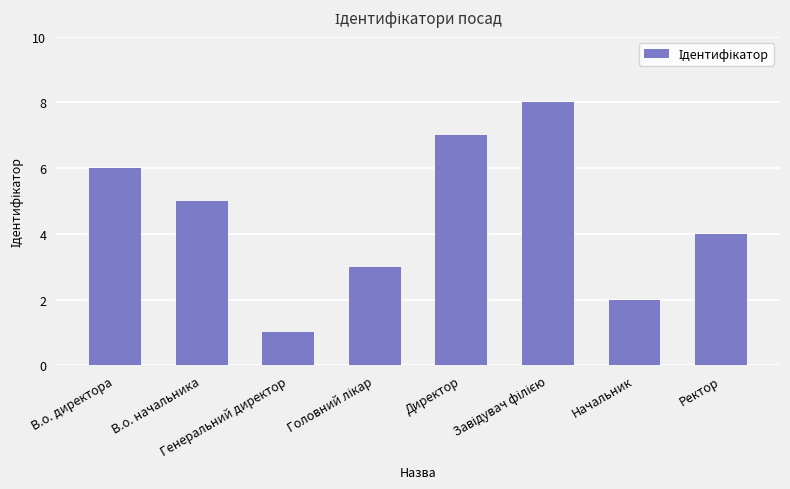

What is the smallest value displayed?

1